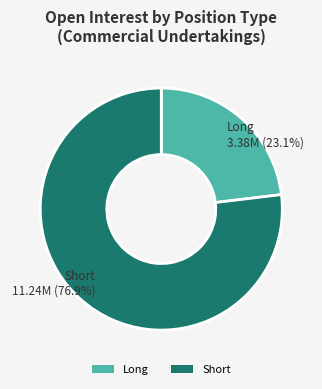

How many slices are in this pie chart?

2